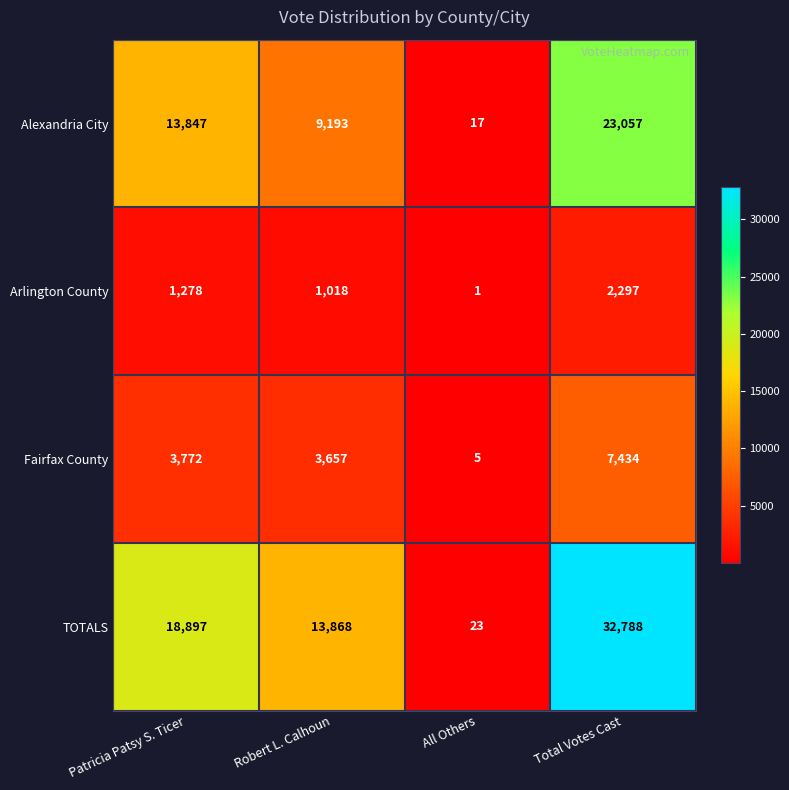

Which series has the largest total across all categories?

TOTALS